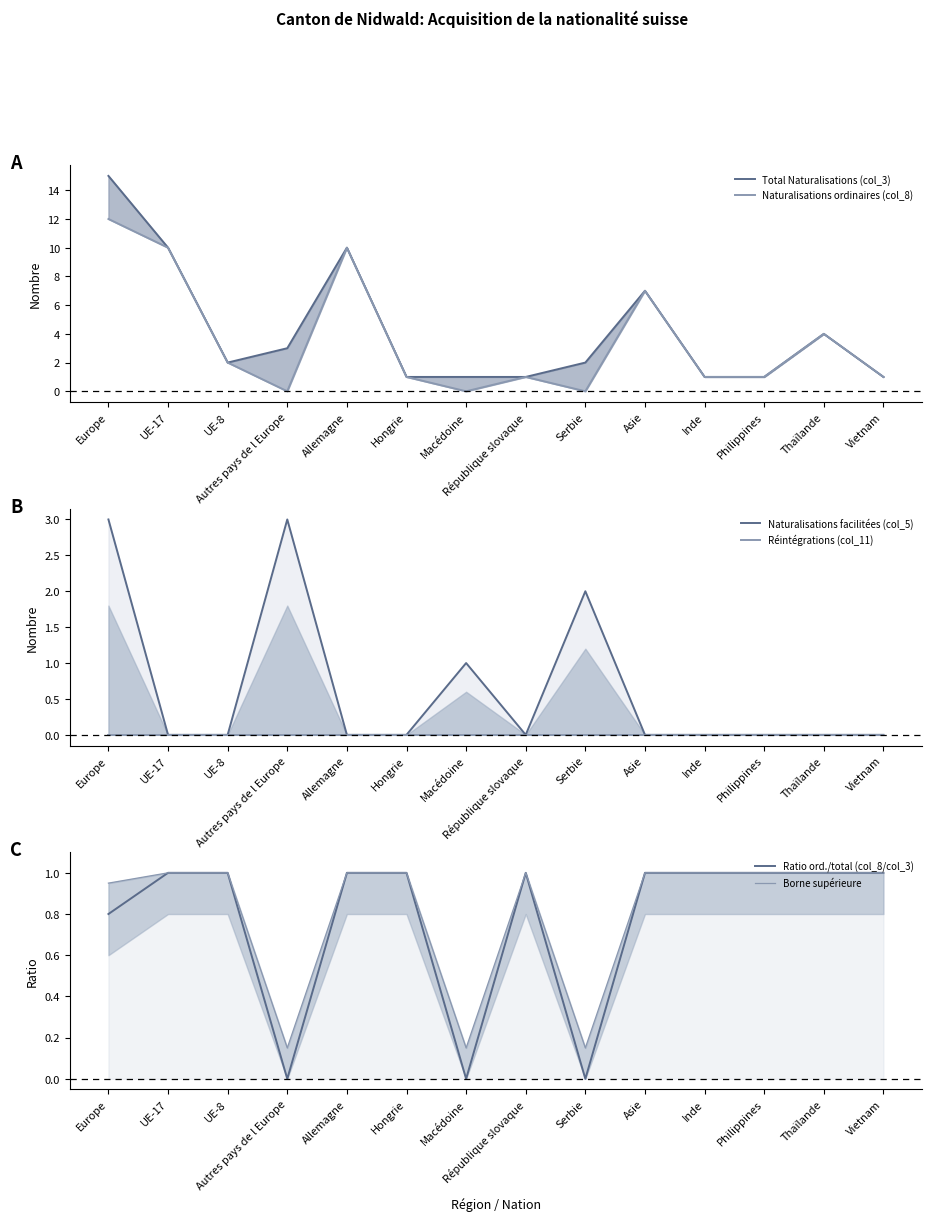

What is the sum of all Naturalisations facilitées (col_5) values?

9.0